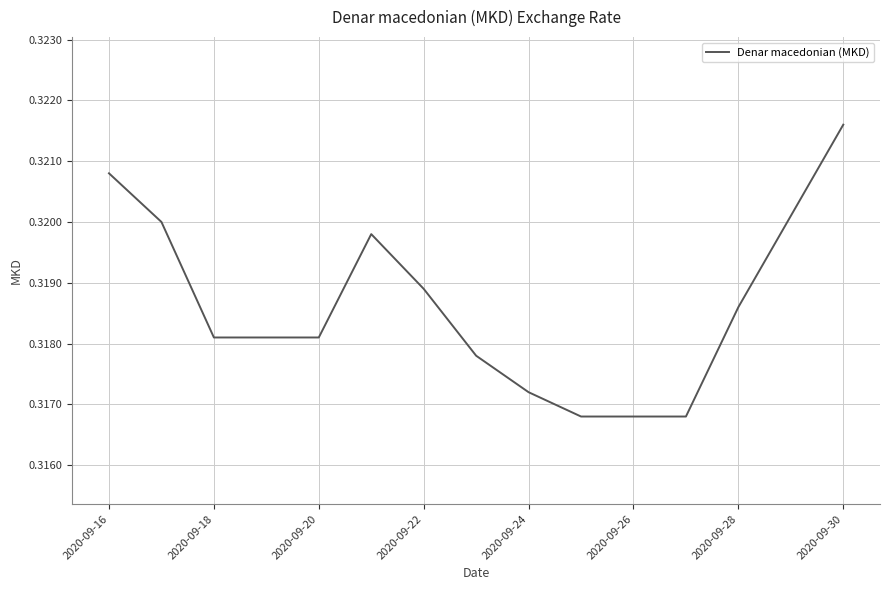

Where is the data nearest to the value 0?

9